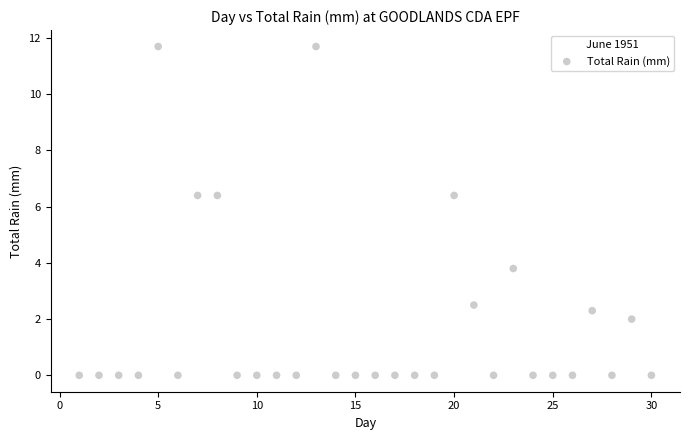

What is the range of Y values (max minus min)?

11.7